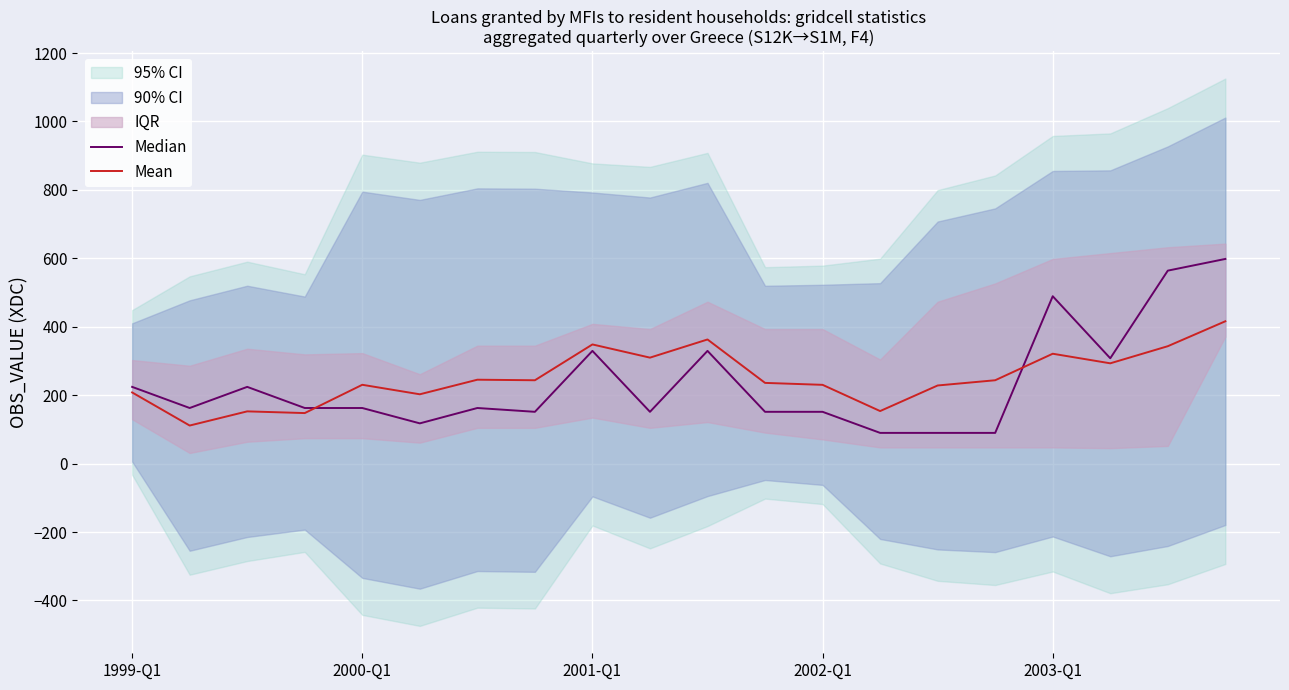

In Median, how many points are higher than both neighbors (excluding endpoints)?

5